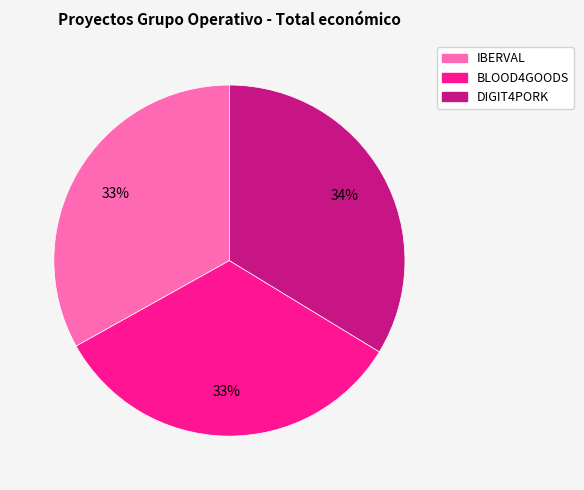

What is the ratio of the value at IBERVAL to the value at BLOOD4GOODS?

1.0